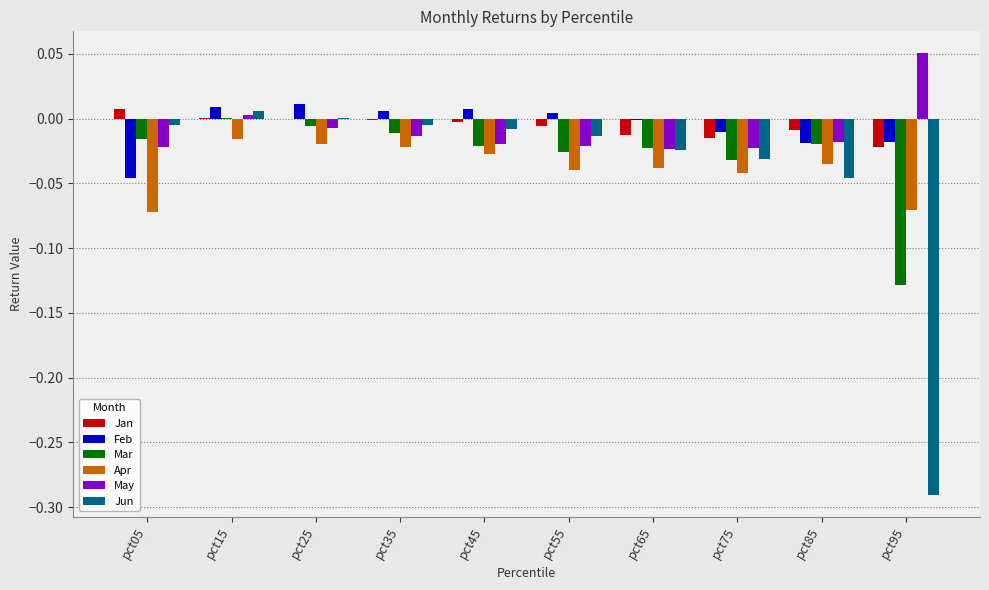

Where does the Jun series first go above 0?

pct15